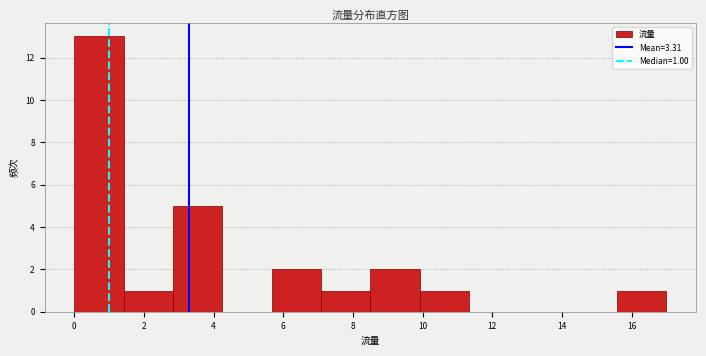

Over which range of the x-axis is the bar tallest?

0.0 to 1.4